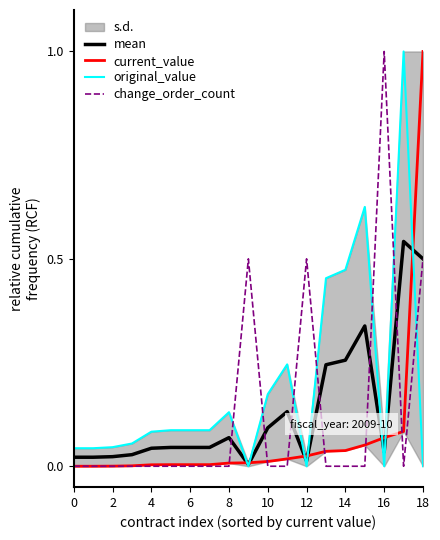

What is the label of the 9th point from the right?

10